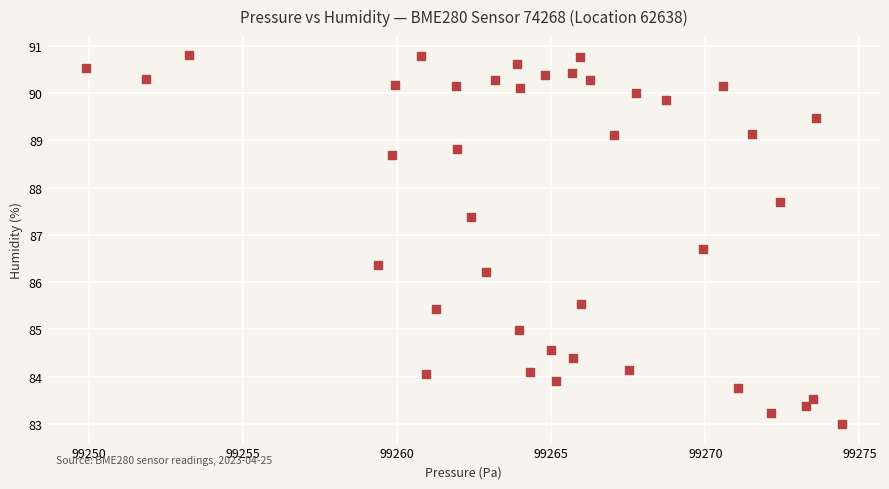

What Y value in the scatter plot is closest to 86?

86.2